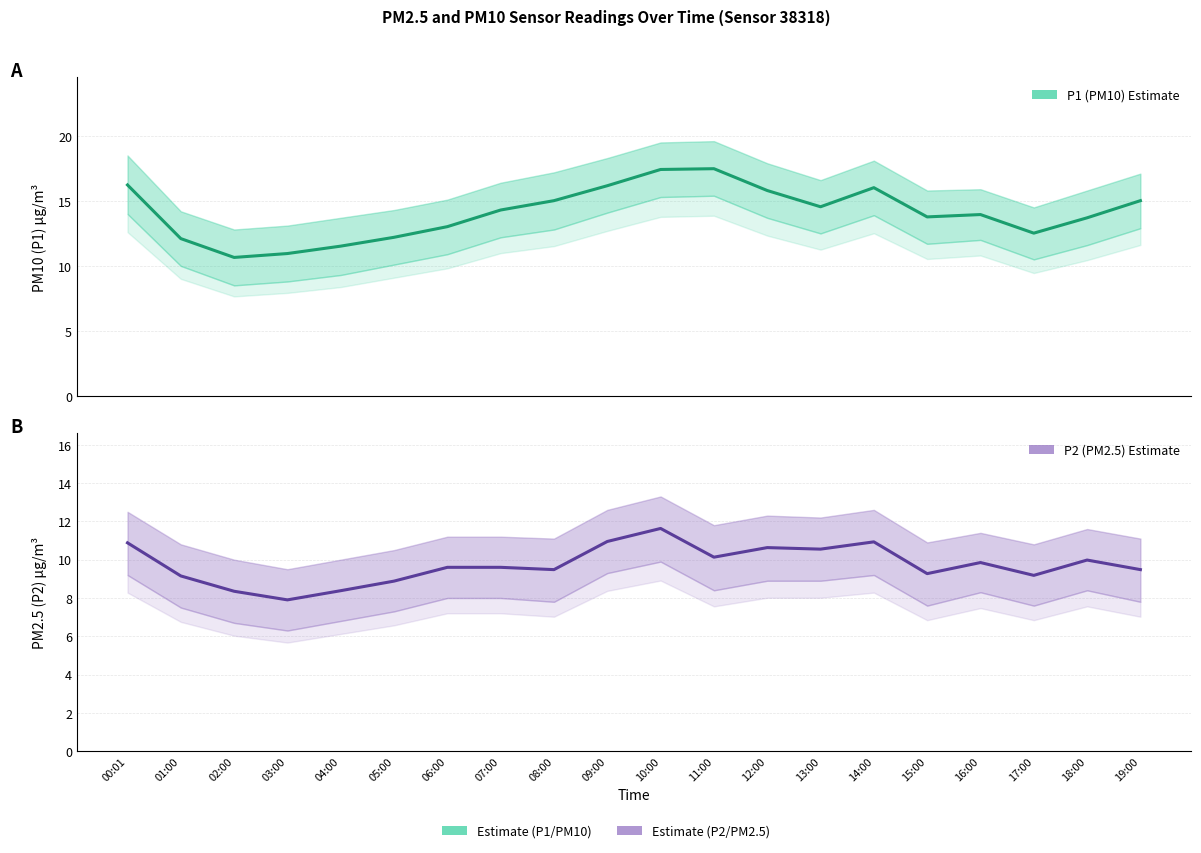

What is the minimum value shown in the chart?

7.9